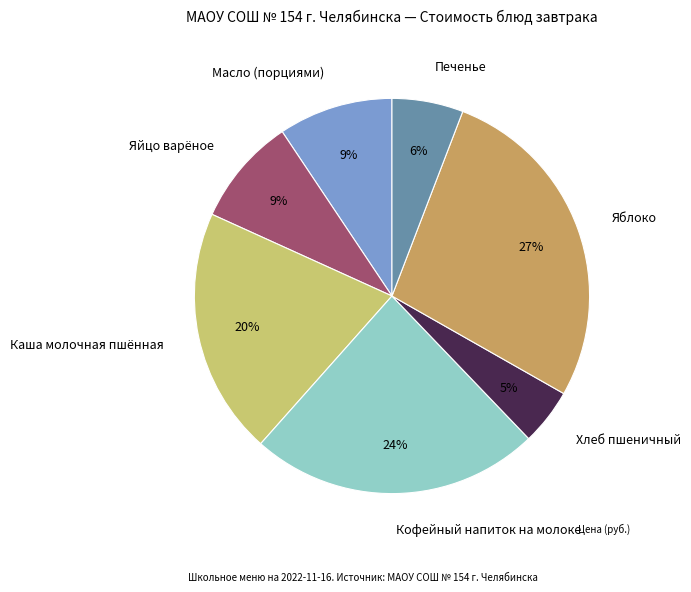

Is the sum of Хлеб пшеничный and Яйцо варёное greater than half?

No